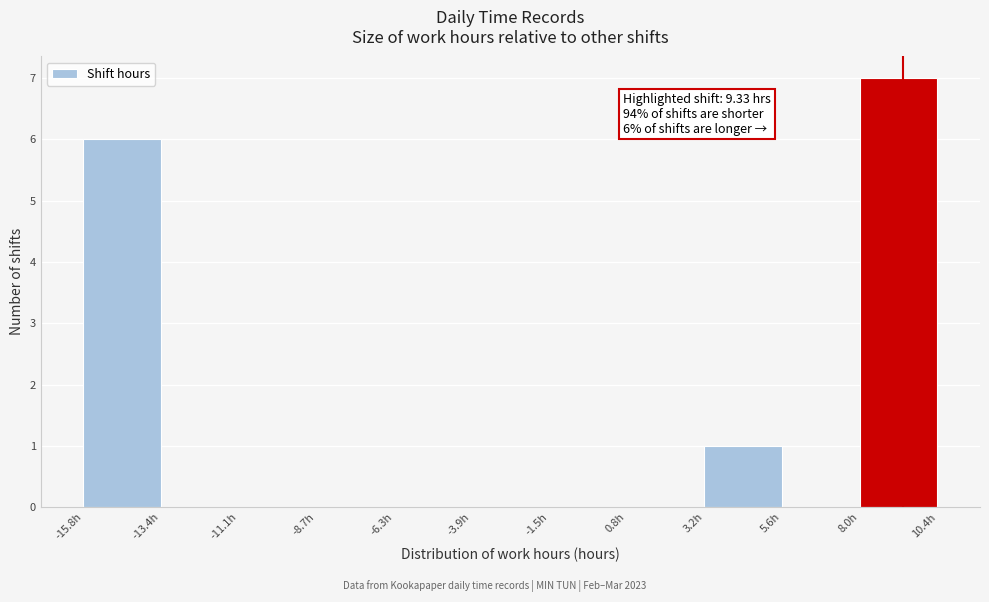

Over which range of the x-axis is the bar tallest?

8.0 to 10.5